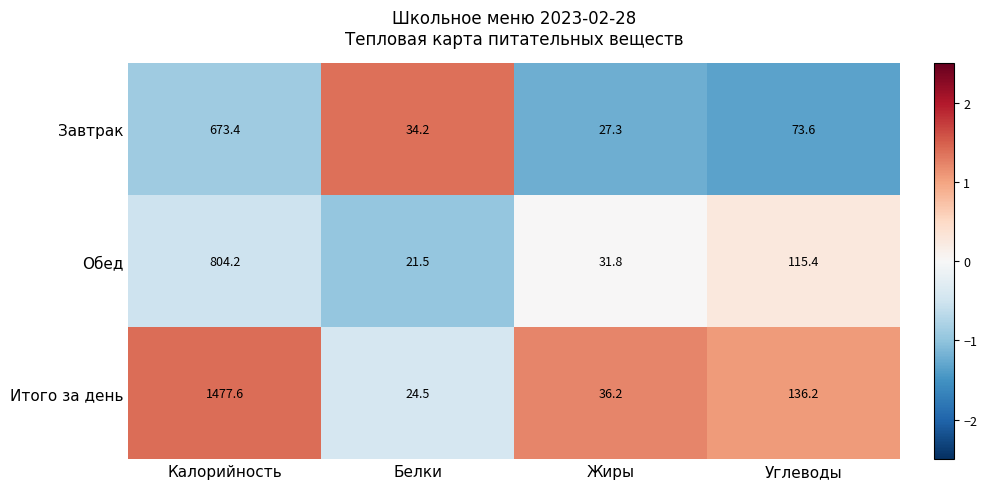

What value does the Обед series have at Белки?

21.5